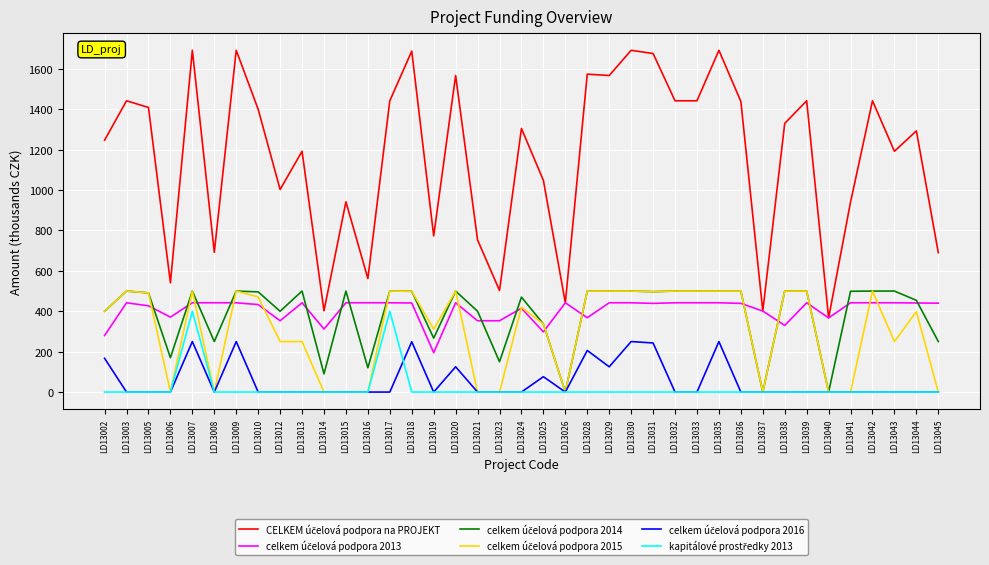

What is the greatest value displayed?

1692